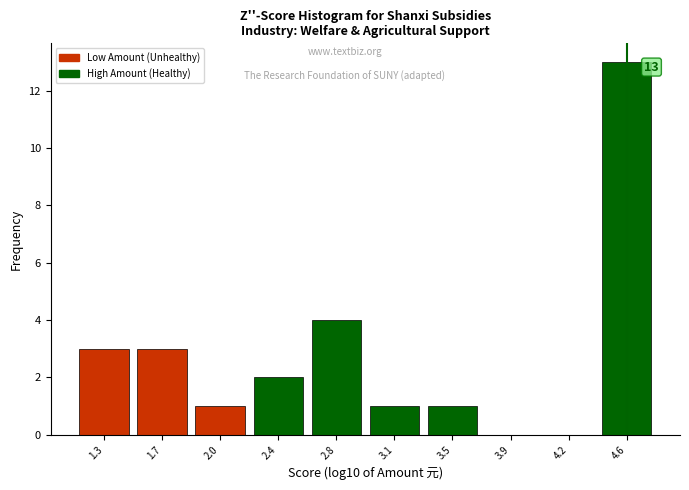

Reading left to right, transcribe all the data shown in this chart.

1.3=3	1.7=3	2.0=1	2.4=2	2.8=4	3.1=1	3.5=1	3.9=0	4.2=0	4.6=13